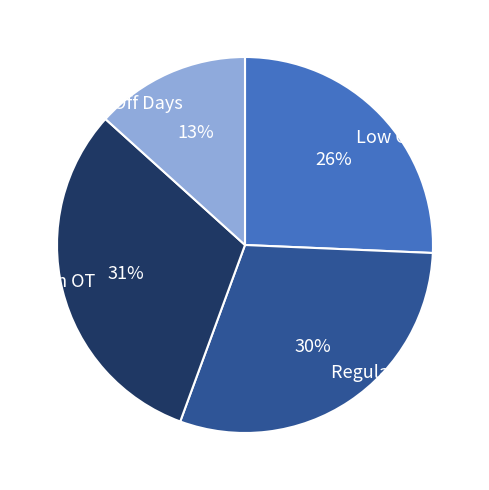

Do Off Days and Regular OT together represent more than half of the pie?

No